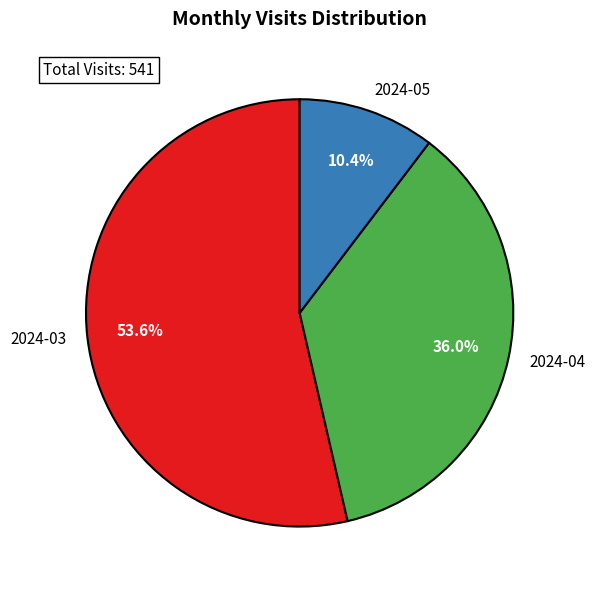

Combined, do 2024-03 and 2024-05 account for over 50%?

Yes